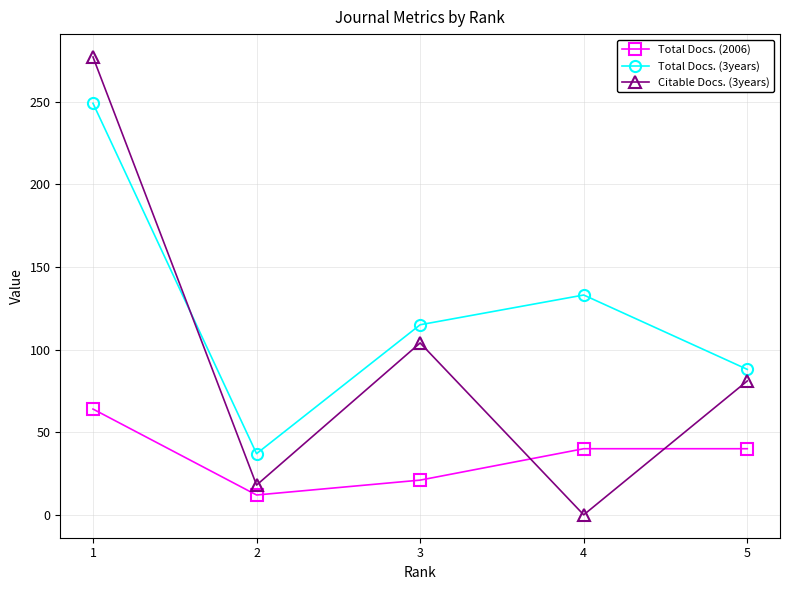

At how many categories does at least one series exceed 15?

5